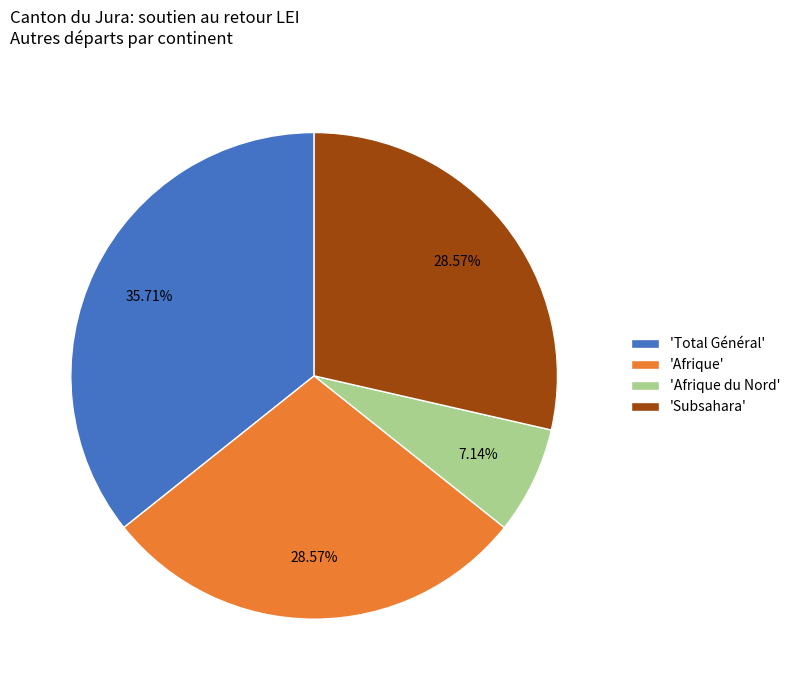

Which category has the smallest portion of the pie?

'Afrique du Nord'